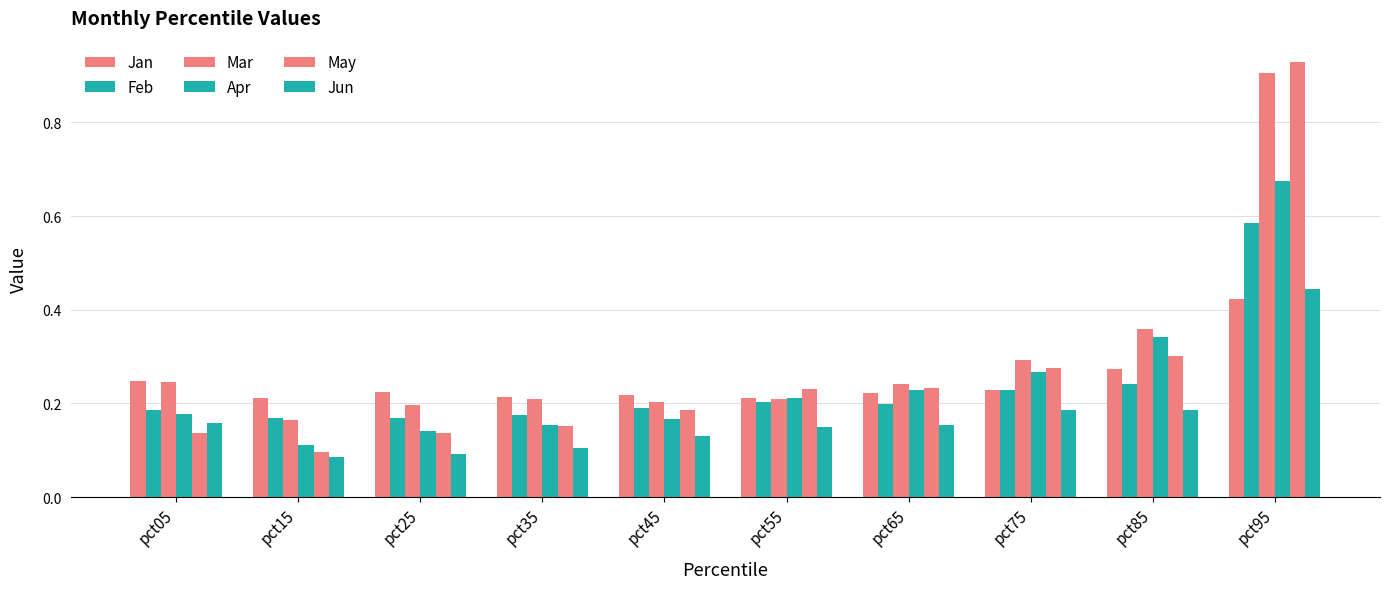

How many categories are shown in the chart?

10